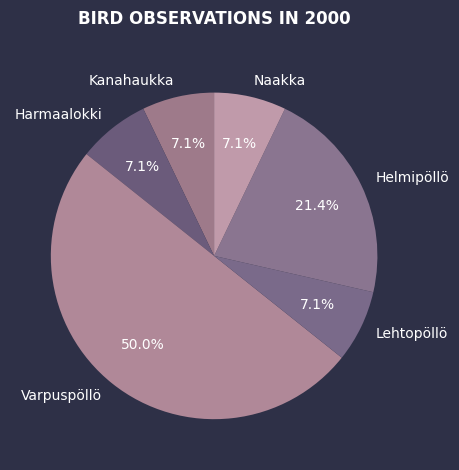

How many segments does this pie chart have?

6